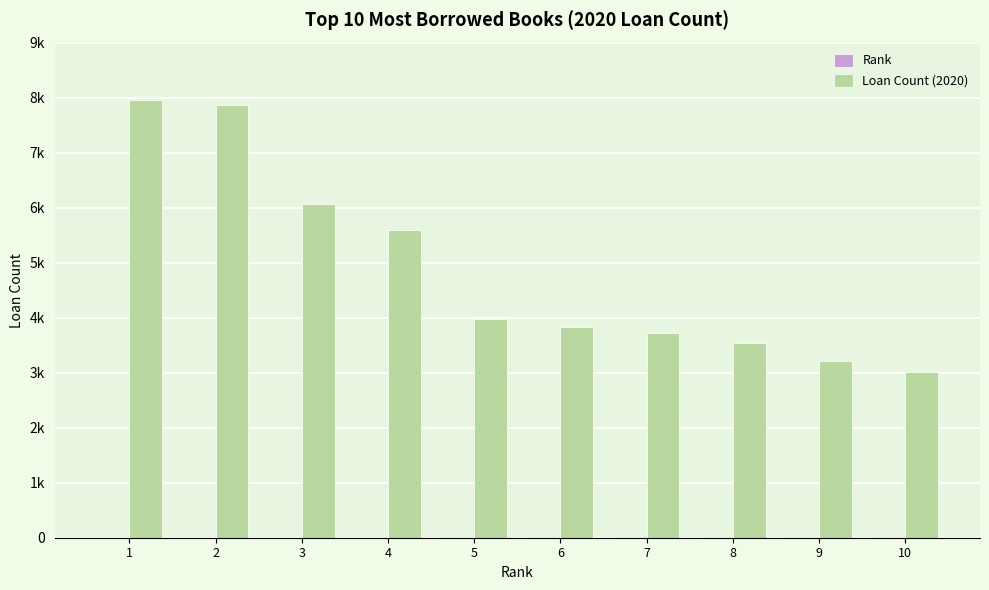

Does the chart contain stacked bars?

No